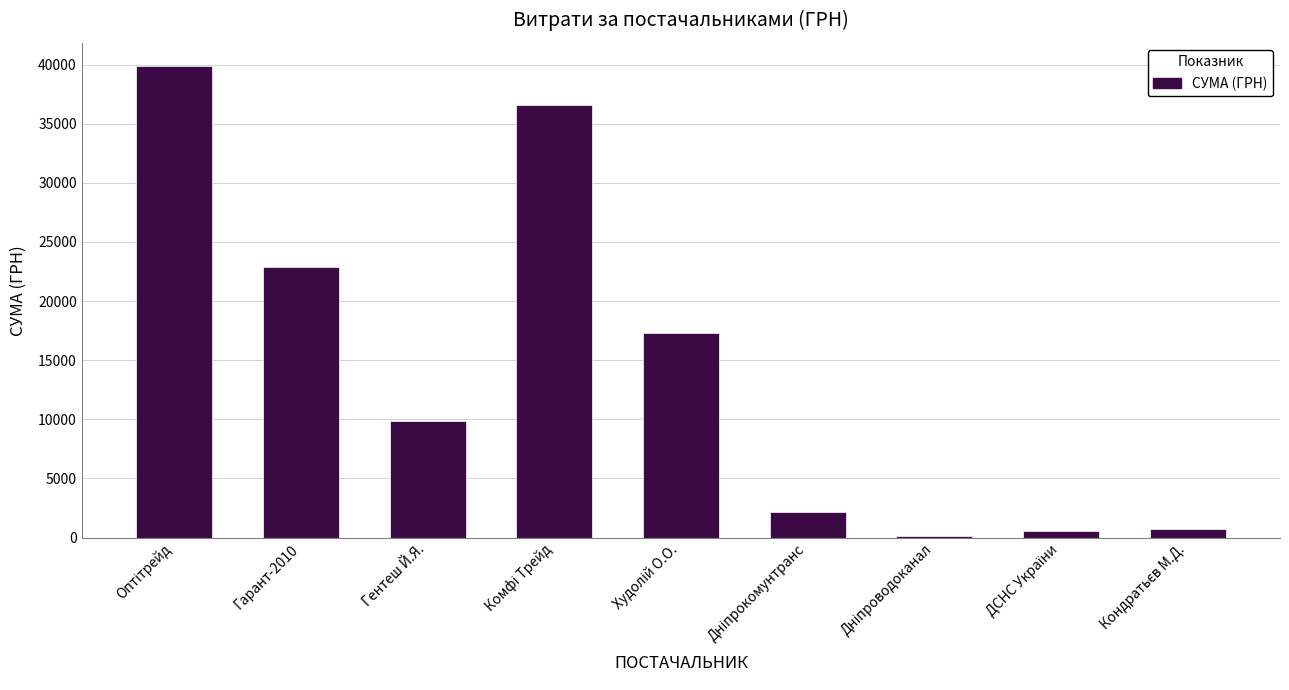

What is the label of the 3rd bar from the left?

Гентеш Й.Я.